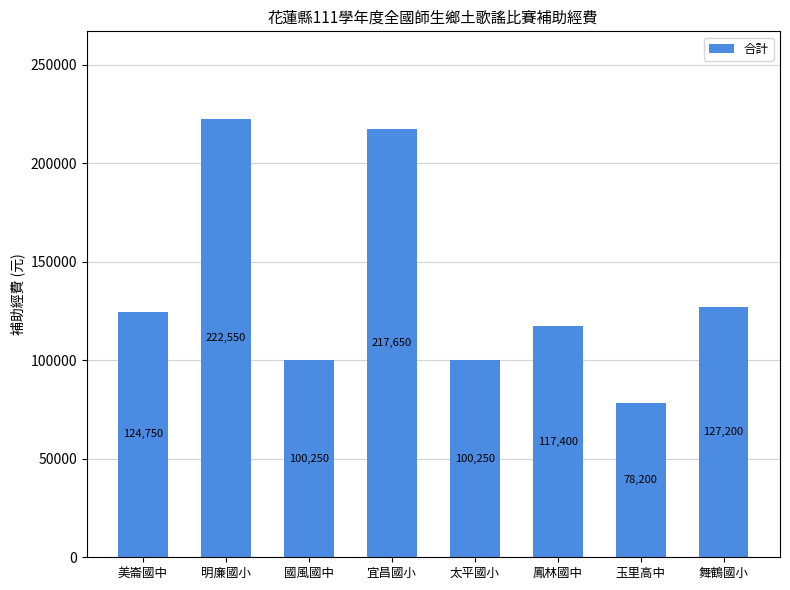

Between 鳳林國中 and 美崙國中, which is larger?

美崙國中